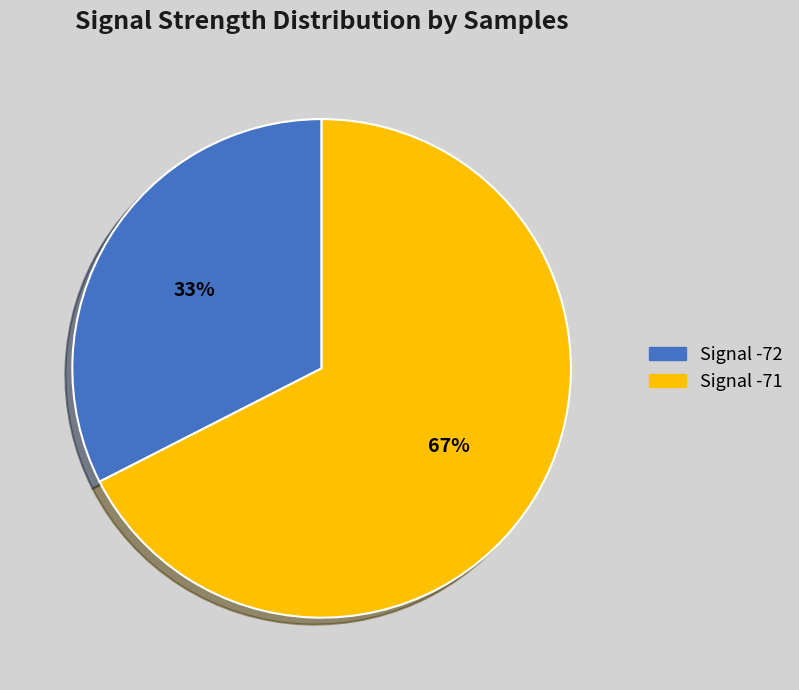

Does Signal -72 account for over 50% of the chart?

No